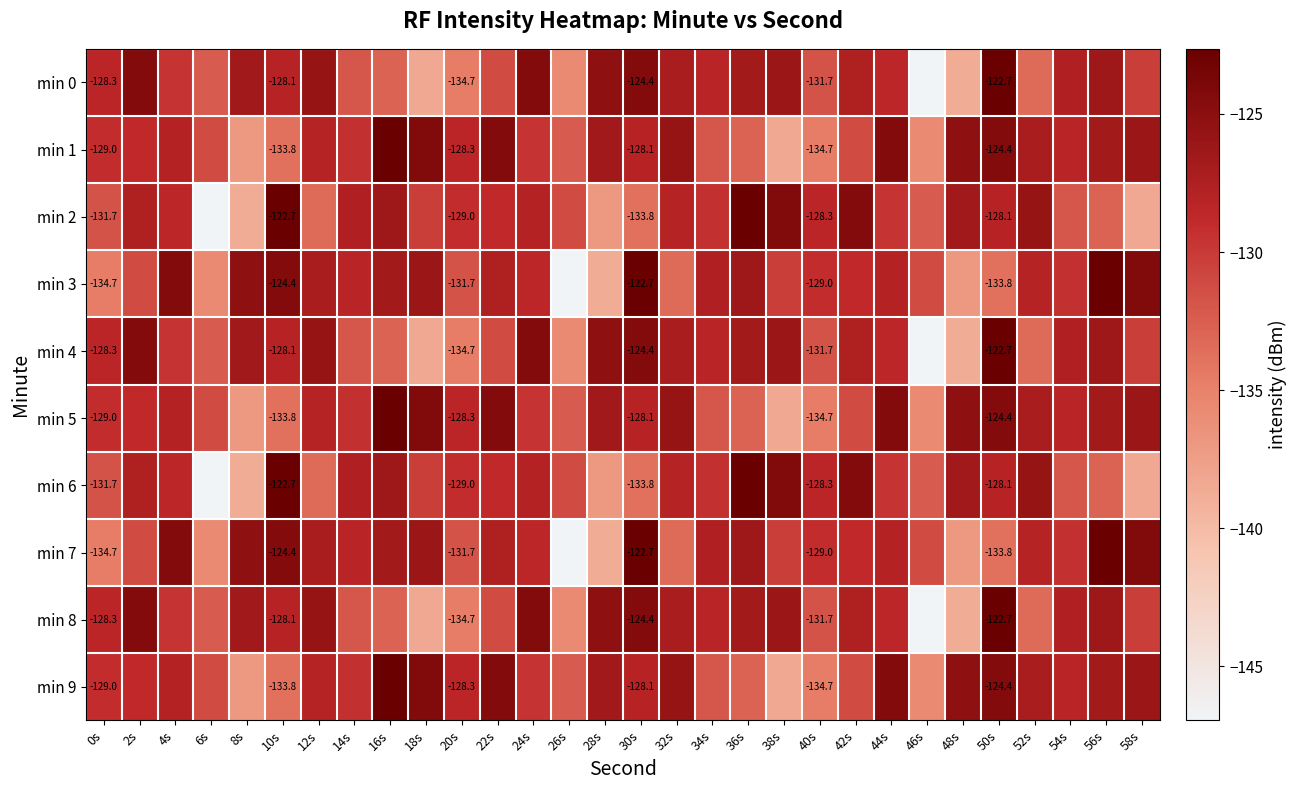

What is the sum of all min 8 values?

-3896.1